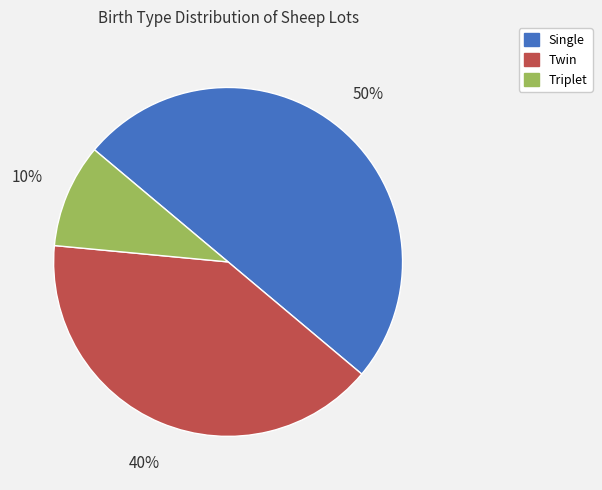

Rank the categories by value from highest to lowest.

Single, Twin, Triplet